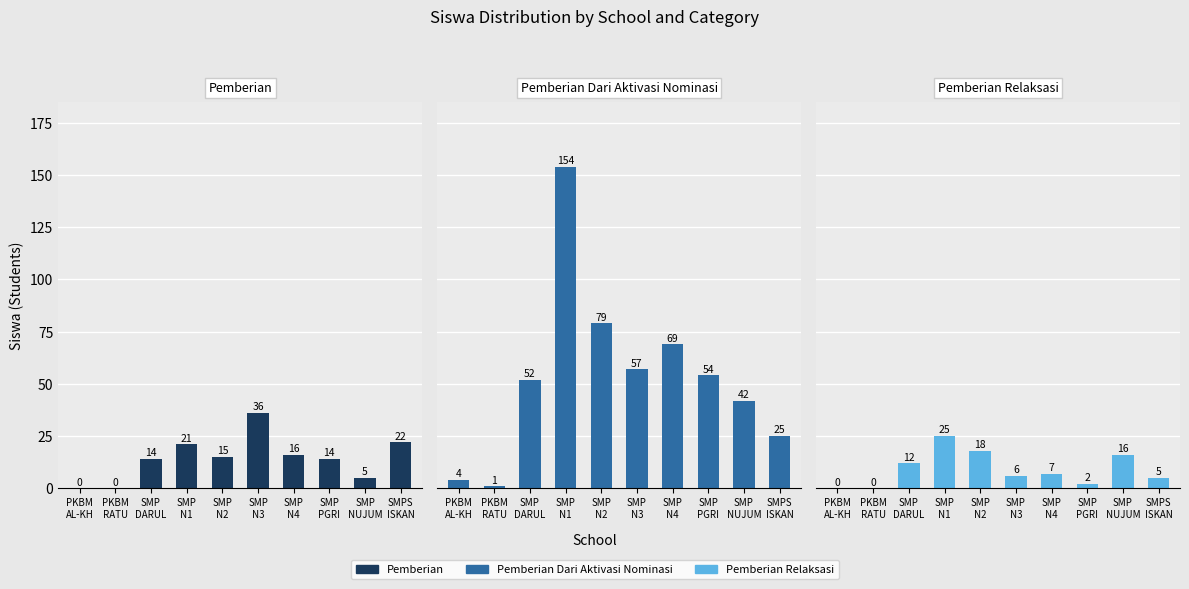

What is the difference between the Pemberian Relaksasi values at SMPS
ISKAN and SMP
NUJUM?

11